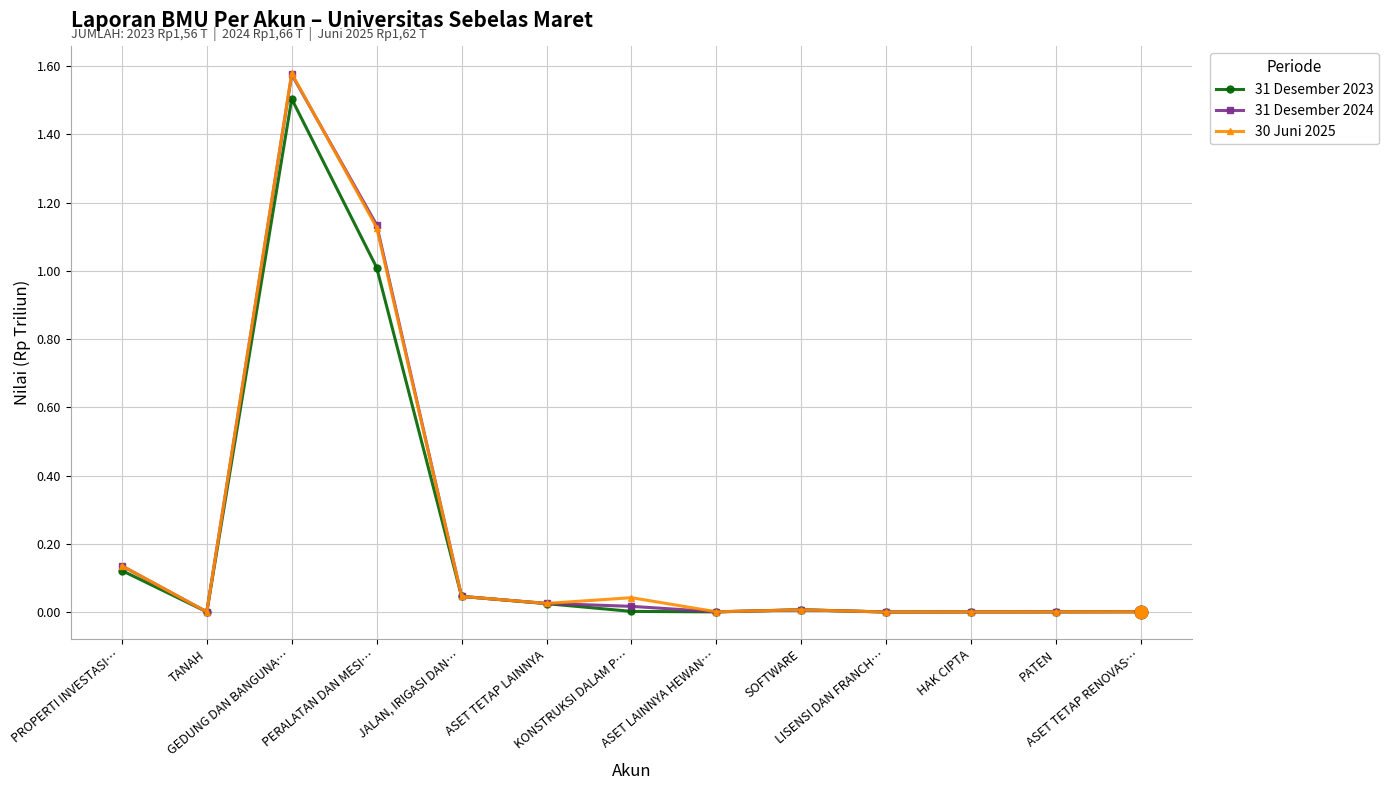

True or false: 31 Desember 2023 has more than 0 points higher than both neighbors.

True